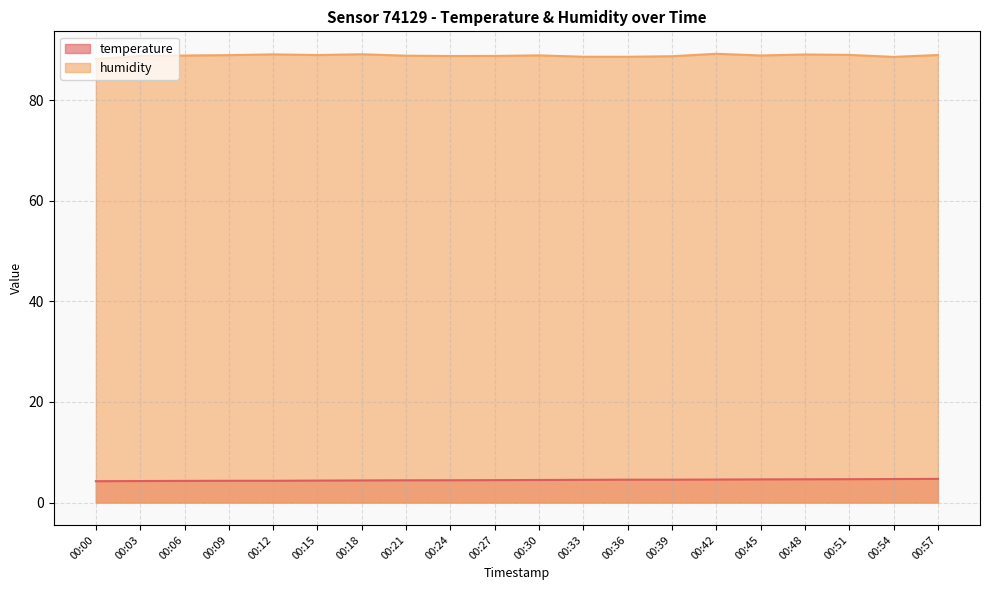

What is the total value across all series at 00:30?

93.5